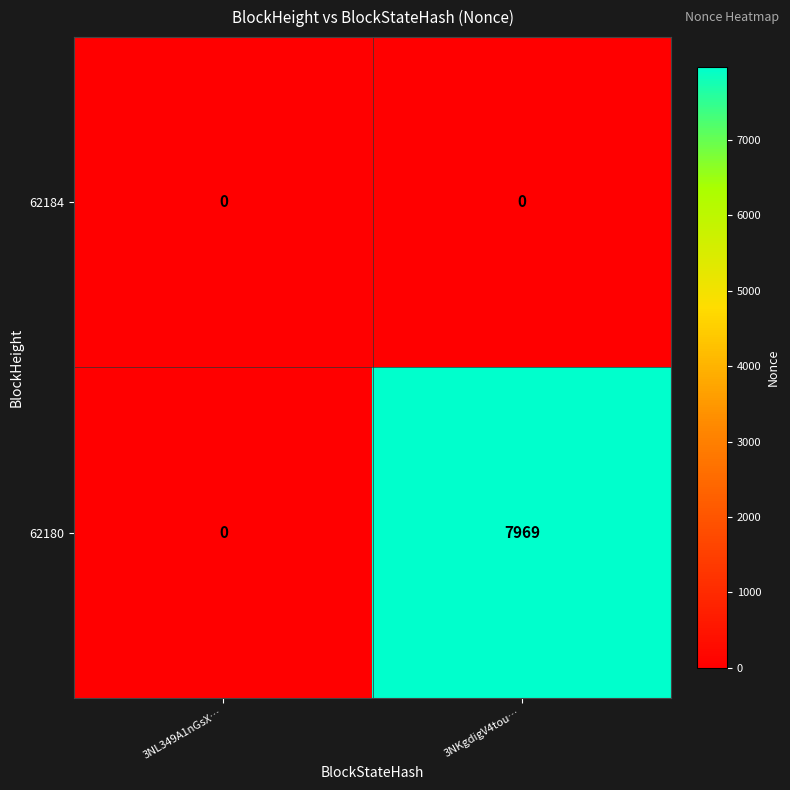

Reading left to right, what are all the values shown in this chart?

62184: 0	0
62180: 0	7969